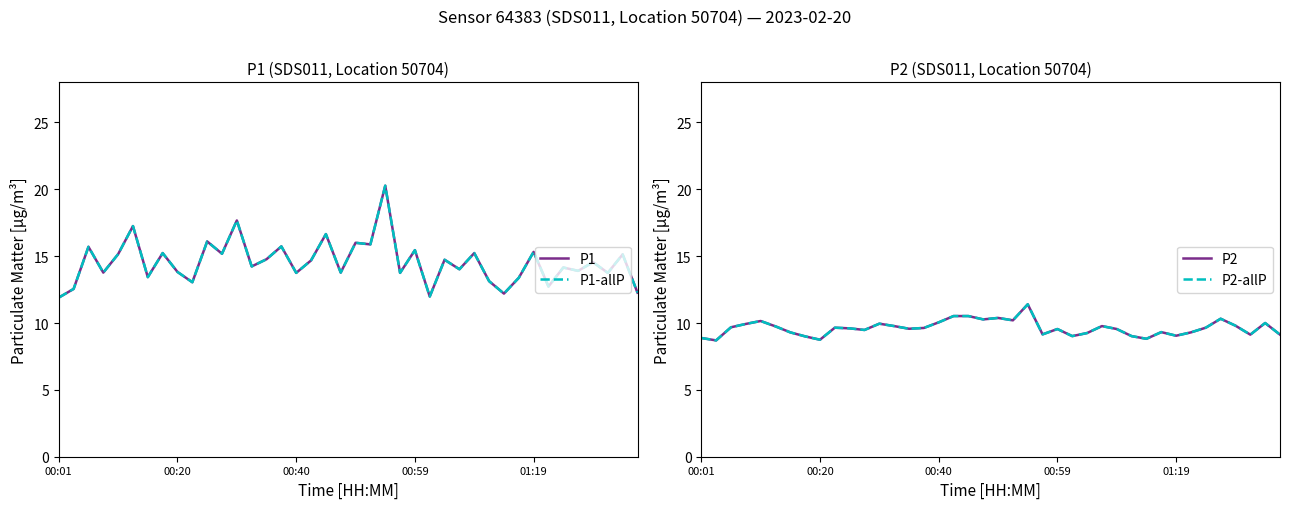

How many values in the P2-allP series are below 9?

4